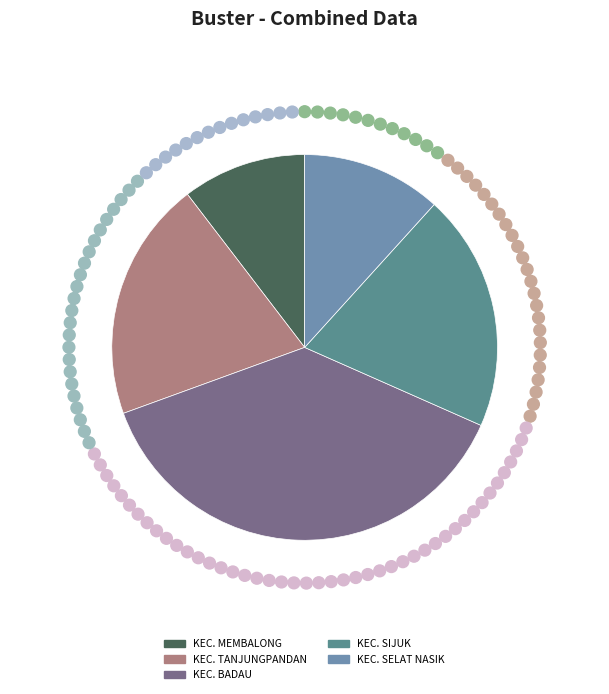

Count the number of slices in the pie.

5